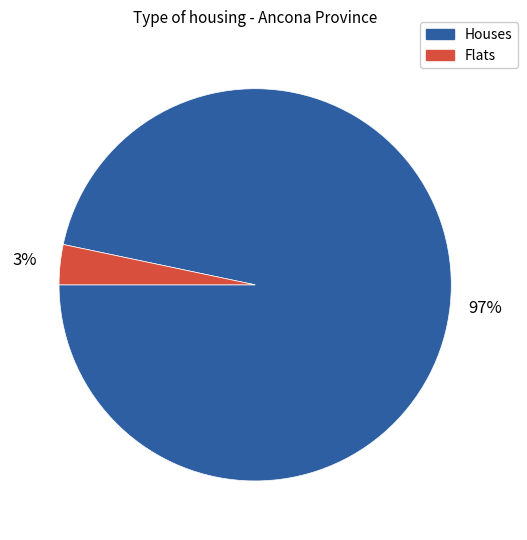

Count the number of slices in the pie.

2